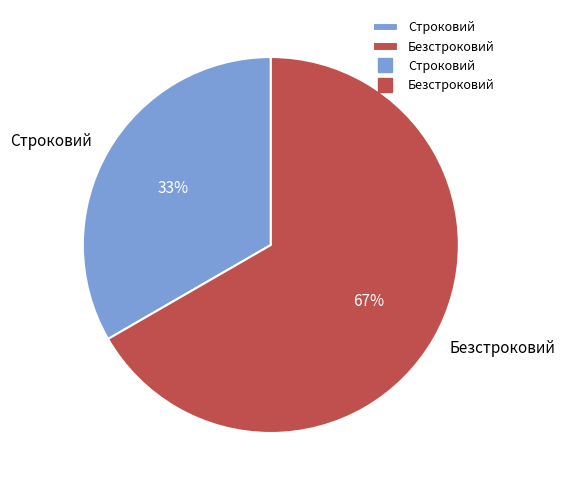

What is the majority slice?

Безстроковий